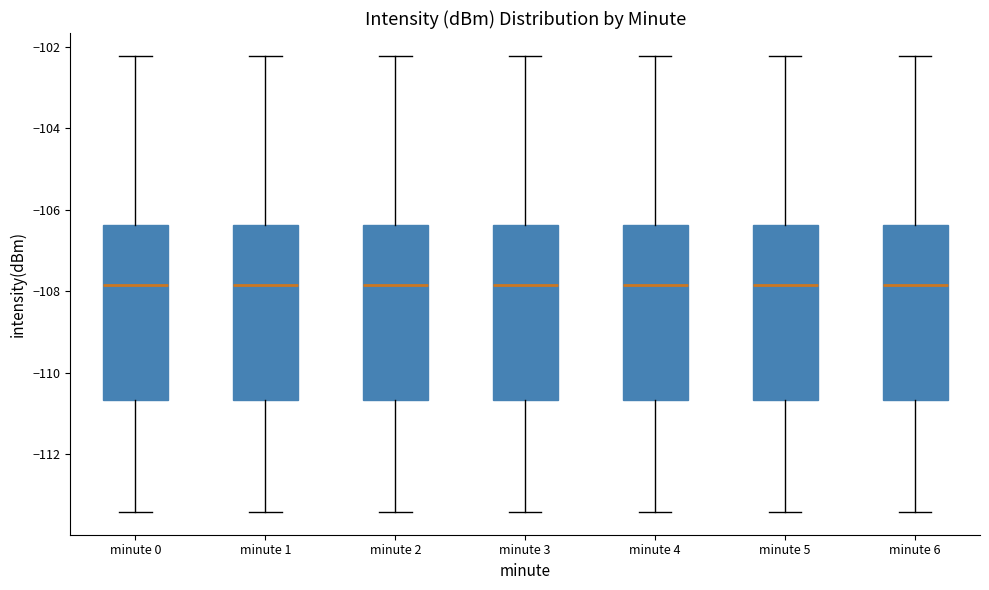

Where does the upper whisker of the box for minute 4 end on the y-axis? The values are not printed on the chart, so give them approximately, as read against the axis.

-102.2